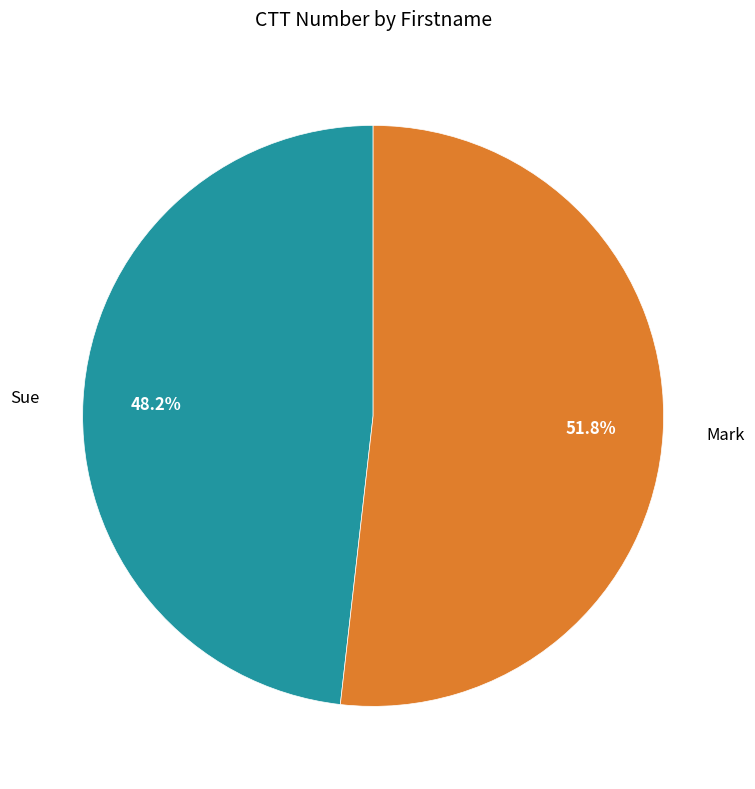

Which category has the smallest portion of the pie?

Sue